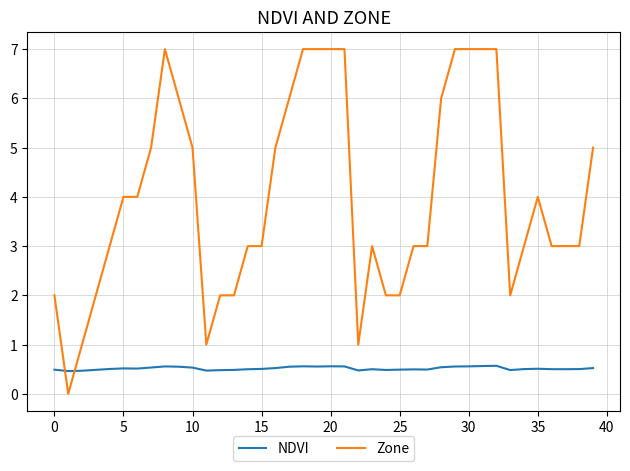

How many times do NDVI and Zone cross each other?

2